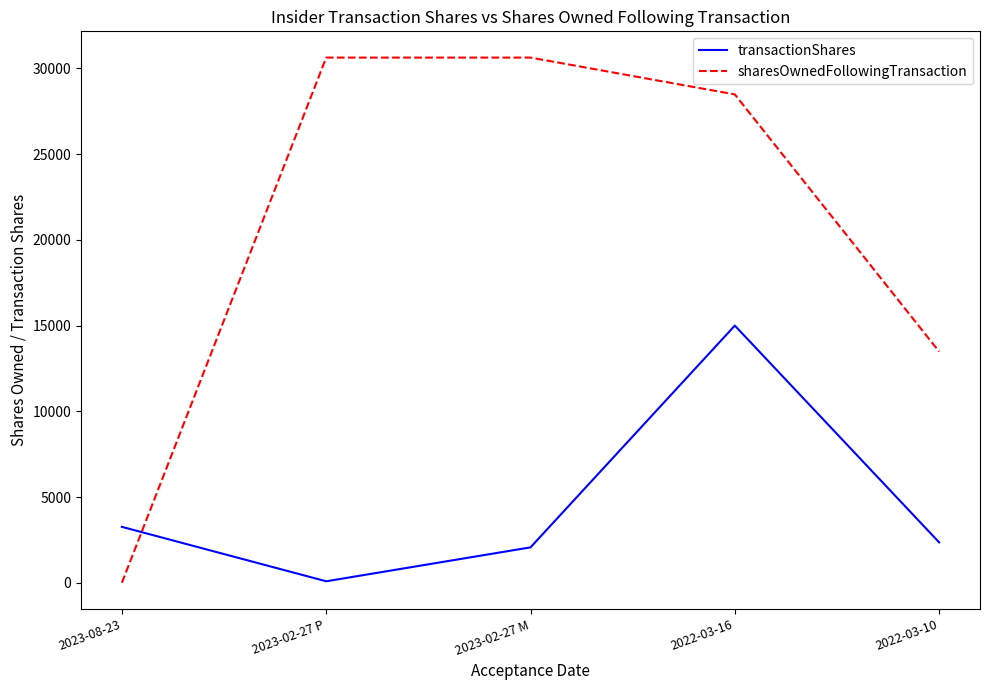

At which label is transactionShares closest to 7542?

2023-08-23